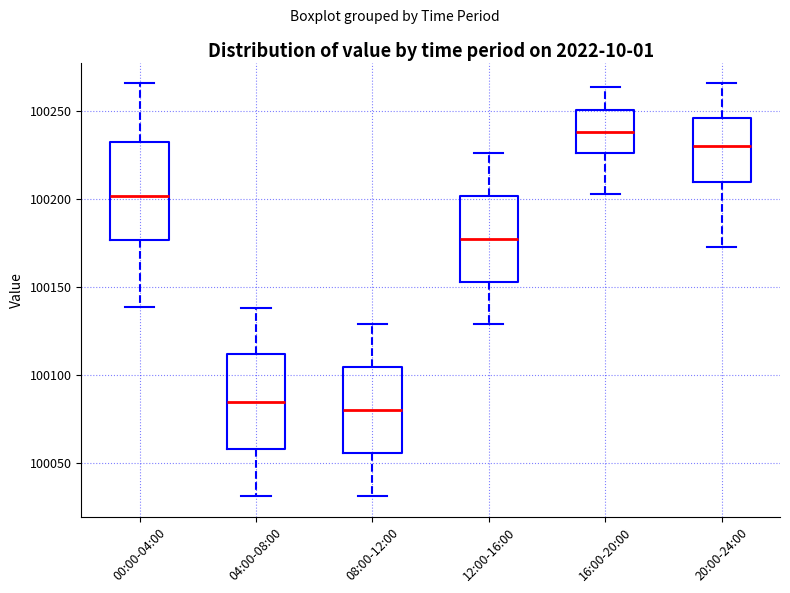

Reading left to right, read every box against the y-axis: the position of its median line, the range the box covers, and the ends of its whiskers. The values are not printed on the chart, so give them approximately, as read against the axis.

00:00-04:00: median 100200, box 100175 to 100230, whiskers 100140 to 100265
04:00-08:00: median 100085, box 100060 to 100110, whiskers 100030 to 100140
08:00-12:00: median 100080, box 100055 to 100105, whiskers 100030 to 100130
12:00-16:00: median 100175, box 100155 to 100200, whiskers 100130 to 100225
16:00-20:00: median 100240, box 100225 to 100250, whiskers 100205 to 100265
20:00-24:00: median 100230, box 100210 to 100245, whiskers 100170 to 100265